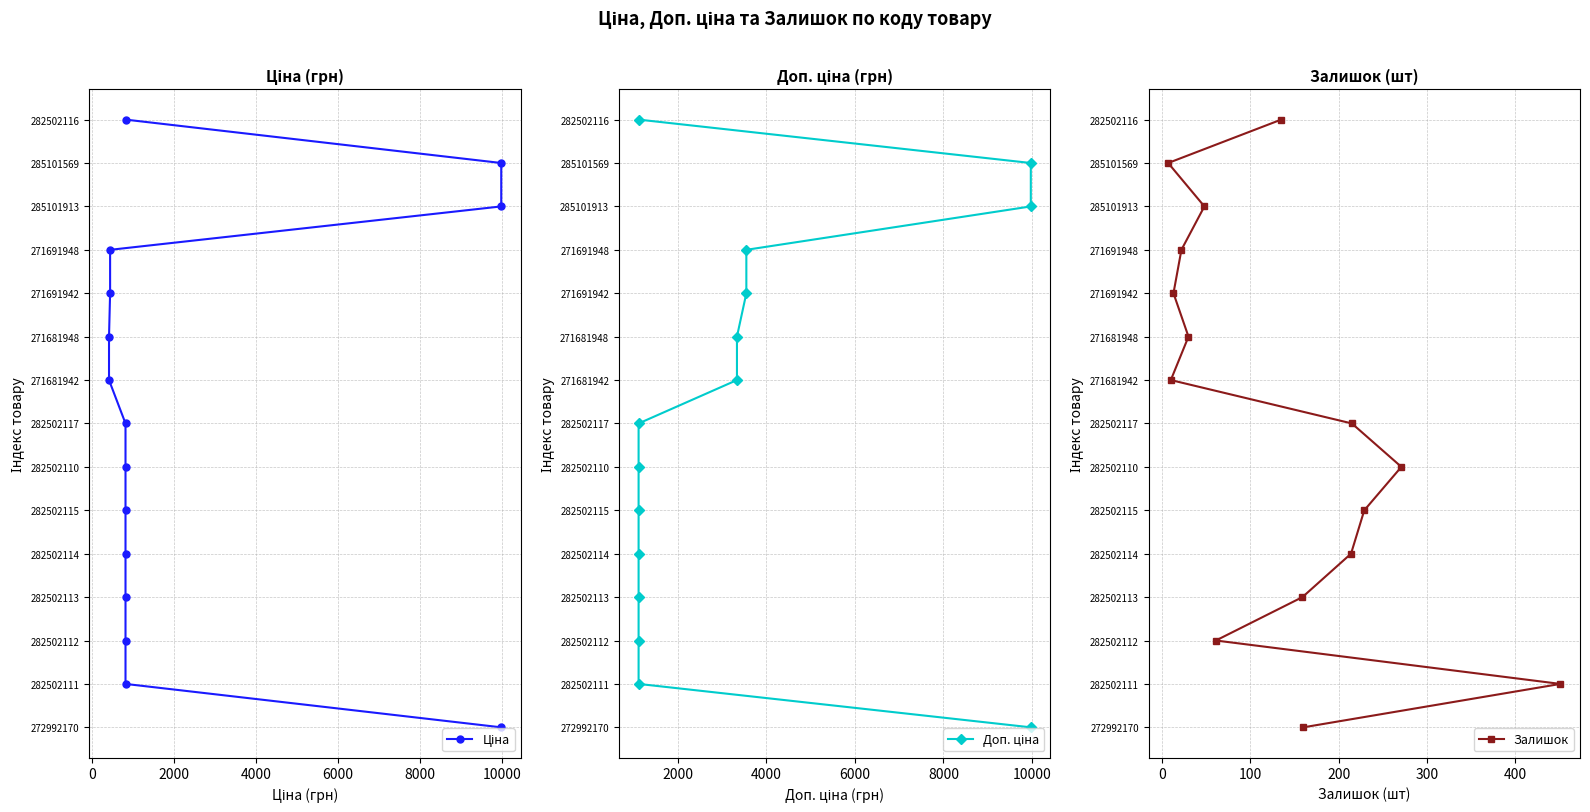

True or false: Доп. ціна has more than 2 points higher than both neighbors.

False